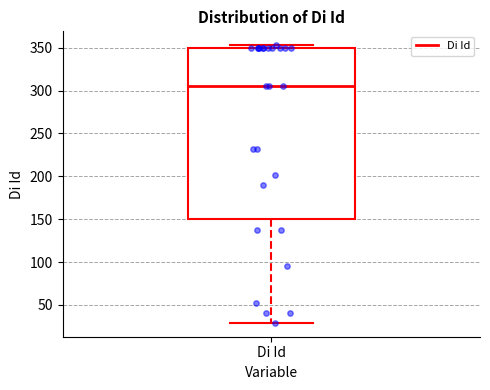

Transcribe this box plot: give where the median line is, the range the box spans, and where the two whiskers end, as read against the y-axis. The values are not printed on the chart, so give them approximately, as read against the axis.

median 305, box 150 to 350, whiskers 30 to 355